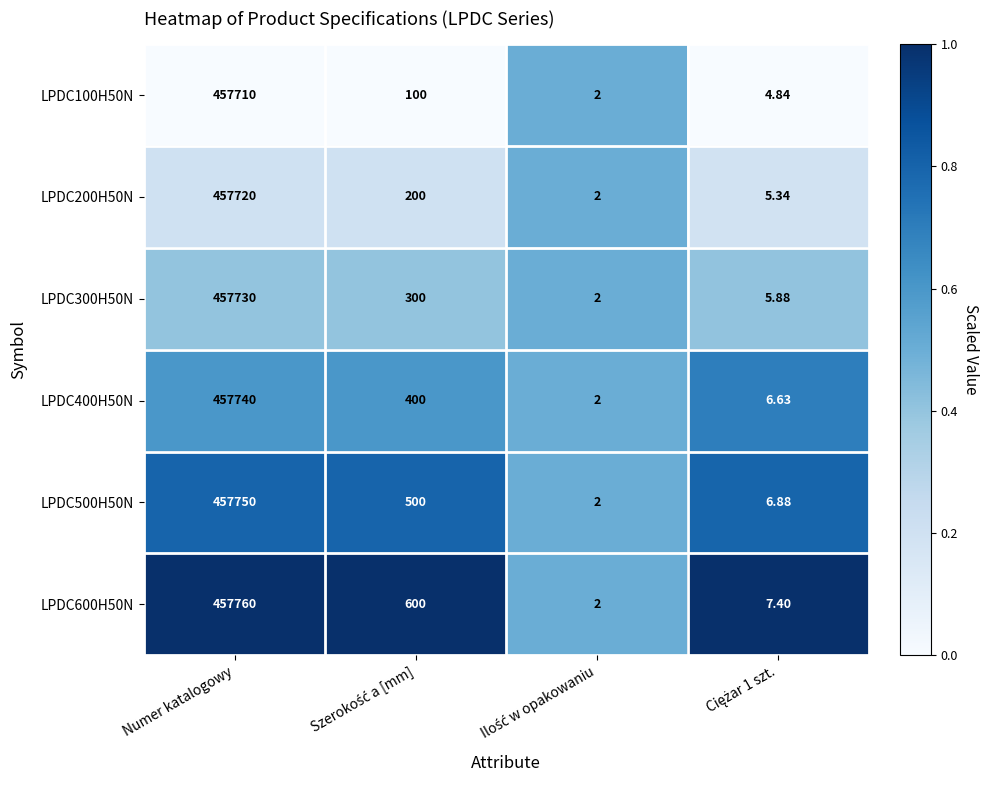

Which category has the highest value across all series?

Numer katalogowy